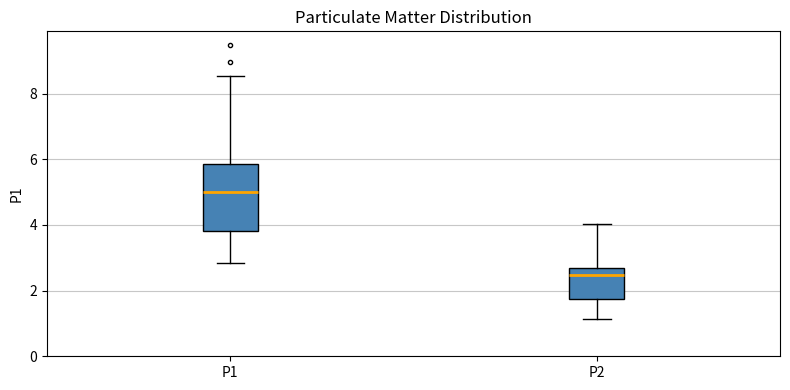

Reading left to right, transcribe this box plot: for each box, give where its median line is, the range the box spans, and where its two whiskers end, as read against the y-axis. The values are not printed on the chart, so give them approximately, as read against the axis.

P1: median 5.0, box 3.8 to 5.8, whiskers 2.8 to 8.6
P2: median 2.4, box 1.8 to 2.6, whiskers 1.2 to 4.0